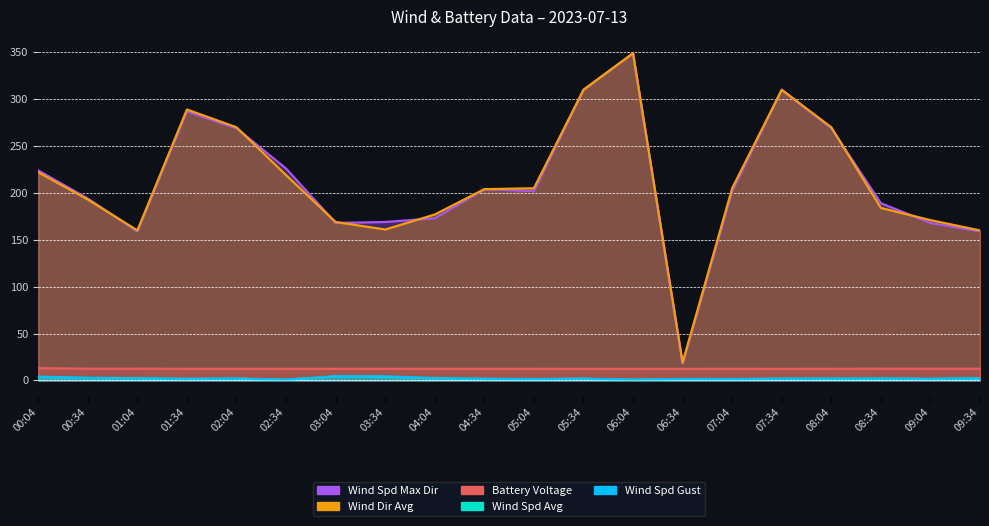

Reading left to right, list all the values displayed in this chart.

wind_spd_gust: 00:04=4.0	00:34=2.9	01:04=2.4	01:34=1.7	02:04=2.0	02:34=0.9	03:04=4.5	03:34=4.4	04:04=2.6	04:34=1.8	05:04=1.5	05:34=1.8	06:04=0.8	06:34=1.5	07:04=1.5	07:34=1.8	08:04=2.0	08:34=2.1	09:04=1.7	09:34=2.4
wind_spd_avg: 00:04=3.6	00:34=2.5	01:04=2.0	01:34=1.5	02:04=1.8	02:34=0.7	03:04=4.2	03:34=3.7	04:04=2.2	04:34=1.5	05:04=1.4	05:34=1.7	06:04=0.7	06:34=1.4	07:04=1.4	07:34=1.7	08:04=1.8	08:34=1.8	09:04=1.5	09:34=2.0
wind_spd_max_dir: 00:04=224.0	00:34=194.0	01:04=159.0	01:34=287.0	02:04=269.0	02:34=226.0	03:04=168.0	03:34=169.0	04:04=173.0	04:34=204.0	05:04=202.0	05:34=310.0	06:04=349.0	06:34=18.0	07:04=202.0	07:34=310.0	08:04=269.0	08:34=189.0	09:04=168.0	09:34=159.0
wind_dir_avg: 00:04=222.0	00:34=193.0	01:04=160.0	01:34=289.0	02:04=270.0	02:34=219.0	03:04=169.0	03:34=161.0	04:04=177.0	04:34=204.0	05:04=205.0	05:34=310.0	06:04=349.0	06:34=19.0	07:04=205.0	07:34=310.0	08:04=270.0	08:34=184.0	09:04=171.0	09:34=160.0
battery_voltage: 00:04=13.1	00:34=12.5	01:04=12.5	01:34=12.4	02:04=12.4	02:34=12.4	03:04=12.4	03:34=12.4	04:04=12.4	04:34=12.4	05:04=12.4	05:34=12.3	06:04=12.3	06:34=12.3	07:04=12.4	07:34=12.3	08:04=12.4	08:34=12.5	09:04=12.5	09:34=12.5